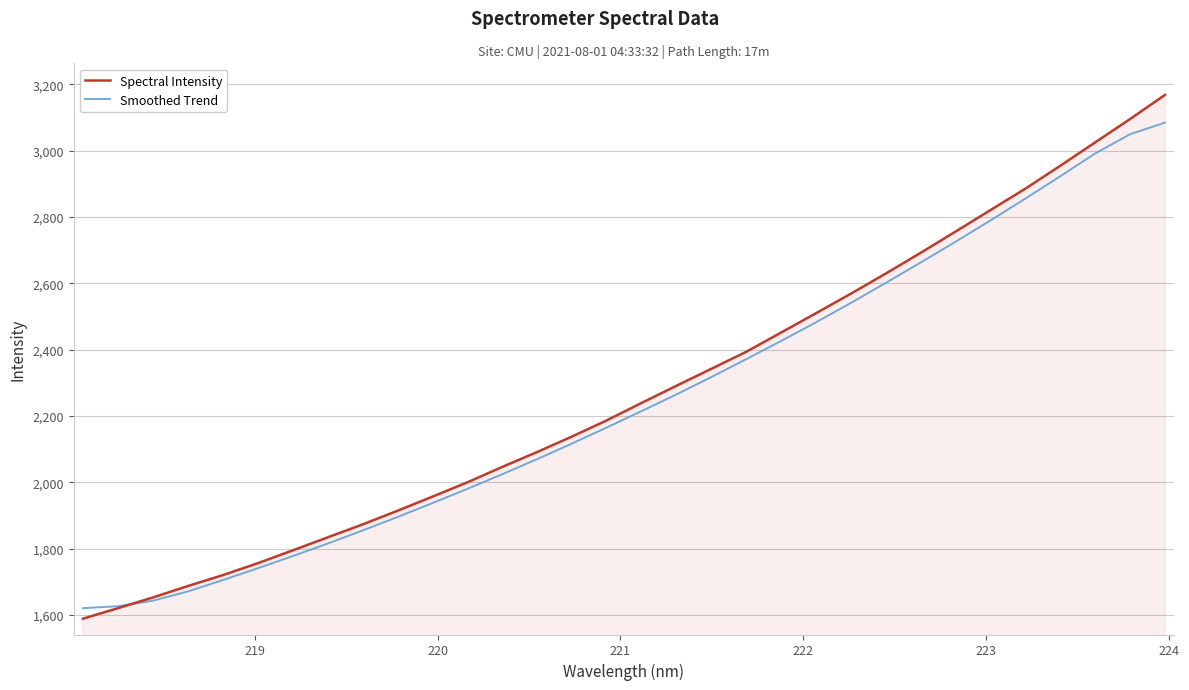

What are all the series names shown in the legend?

Spectral Intensity, Smoothed Trend